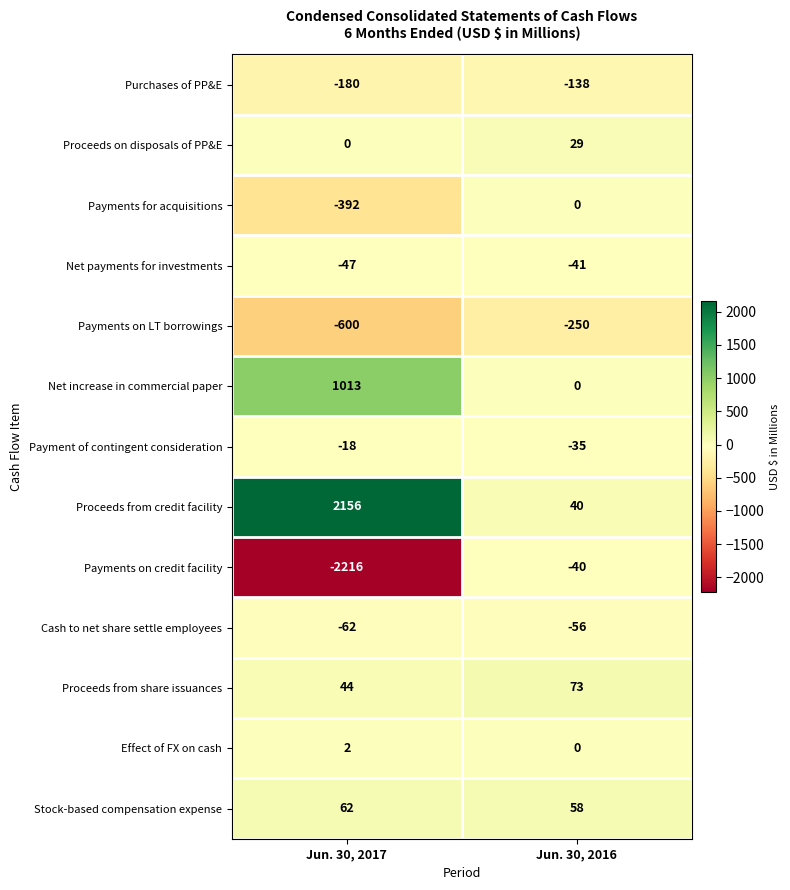

What is the sum of the Proceeds from share issuances values at Jun. 30, 2016 and Jun. 30, 2017?

117